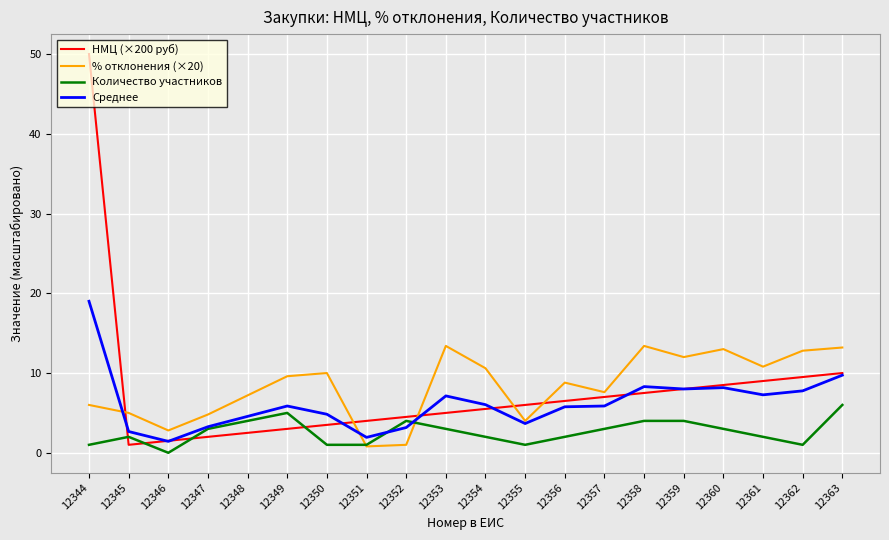

How many intersections are there between % отклонения (×20) and Количество участников?

2